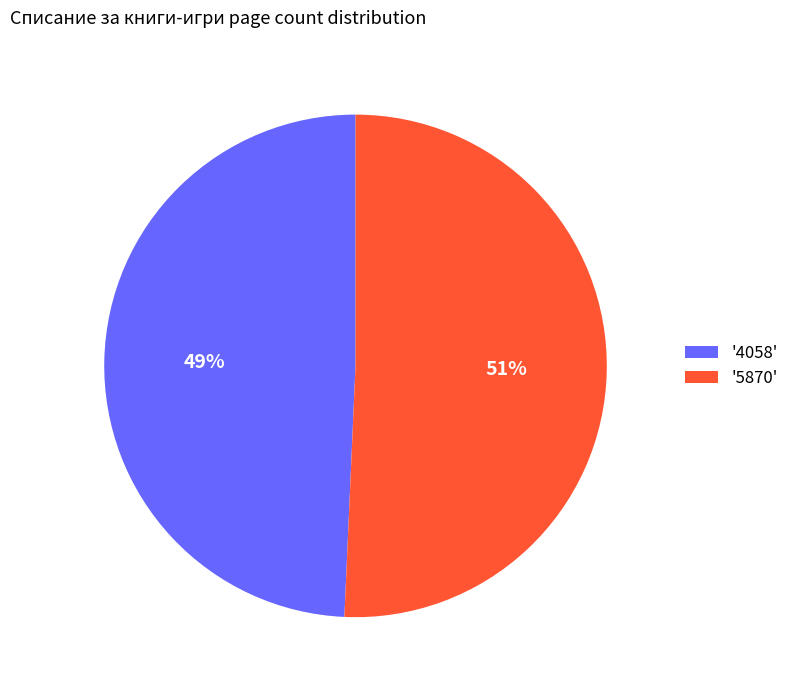

Which category has the smallest portion of the pie?

'4058'